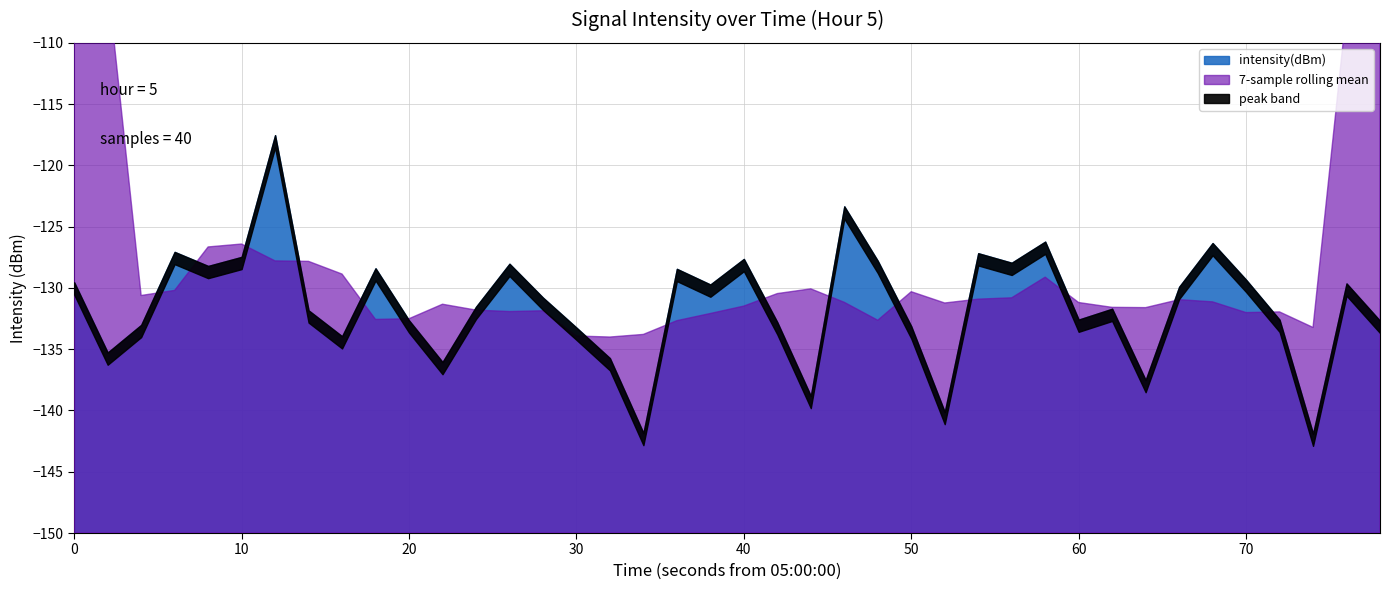

Which category has the highest value across all series?

6